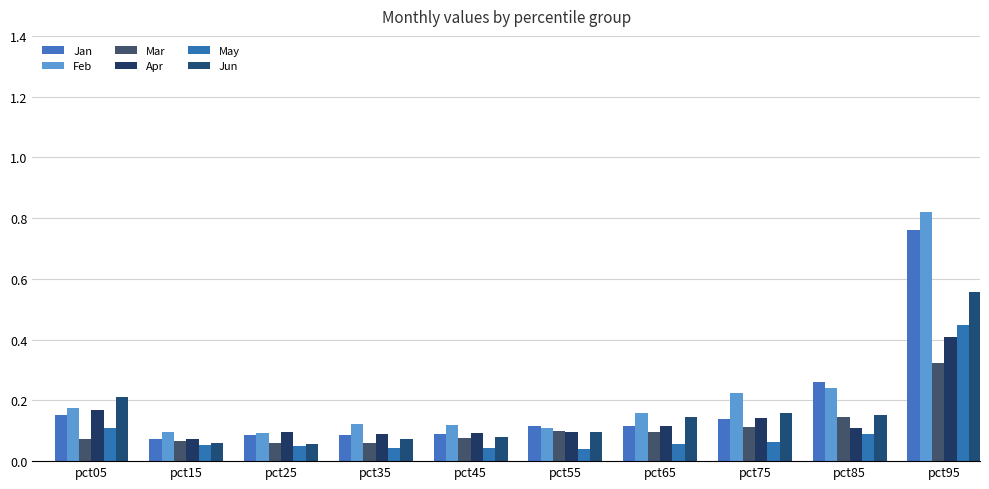

Reading left to right, what are all the values shown in this chart?

Jan: pct05=0.2	pct15=0.1	pct25=0.1	pct35=0.1	pct45=0.1	pct55=0.1	pct65=0.1	pct75=0.1	pct85=0.3	pct95=0.8
Feb: pct05=0.2	pct15=0.1	pct25=0.1	pct35=0.1	pct45=0.1	pct55=0.1	pct65=0.2	pct75=0.2	pct85=0.2	pct95=0.8
Mar: pct05=0.1	pct15=0.1	pct25=0.1	pct35=0.1	pct45=0.1	pct55=0.1	pct65=0.1	pct75=0.1	pct85=0.1	pct95=0.3
Apr: pct05=0.2	pct15=0.1	pct25=0.1	pct35=0.1	pct45=0.1	pct55=0.1	pct65=0.1	pct75=0.1	pct85=0.1	pct95=0.4
May: pct05=0.1	pct15=0.1	pct25=0.0	pct35=0.0	pct45=0.0	pct55=0.0	pct65=0.1	pct75=0.1	pct85=0.1	pct95=0.4
Jun: pct05=0.2	pct15=0.1	pct25=0.1	pct35=0.1	pct45=0.1	pct55=0.1	pct65=0.1	pct75=0.2	pct85=0.2	pct95=0.6